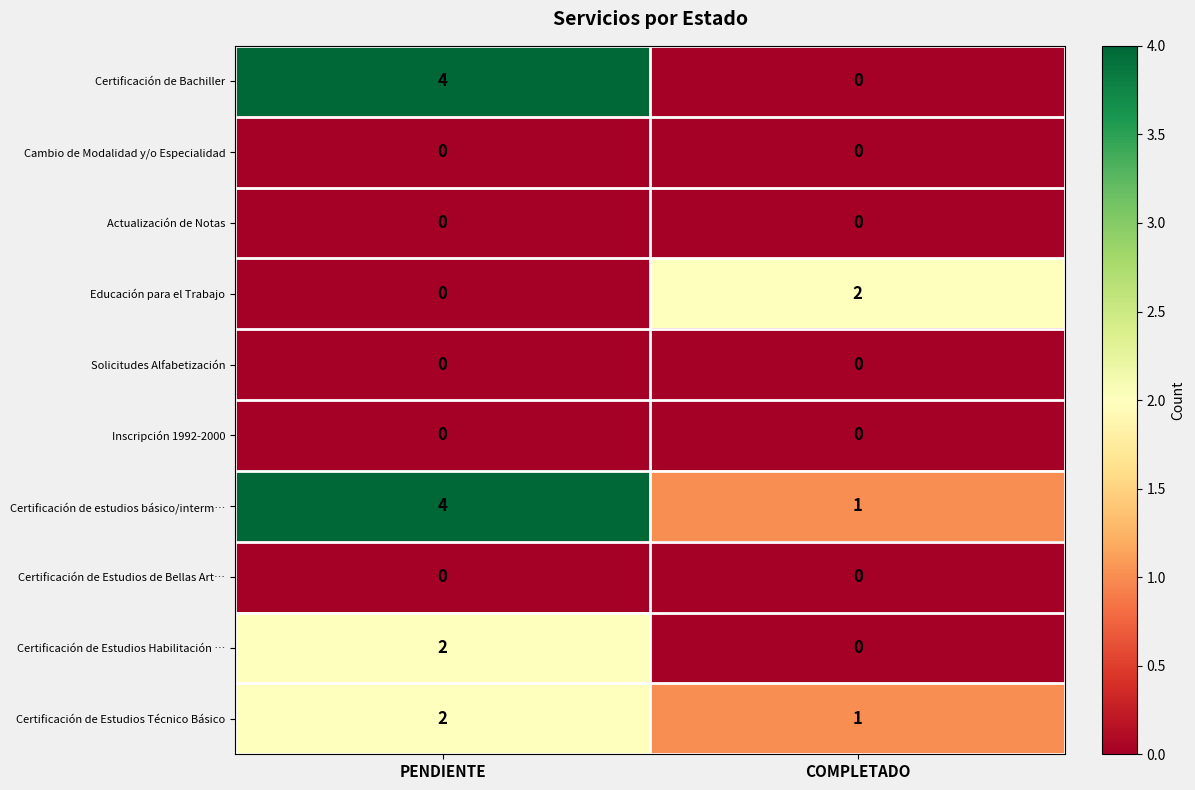

List the labels in order of Certificación de estudios básico/interm… value, largest first.

PENDIENTE, COMPLETADO